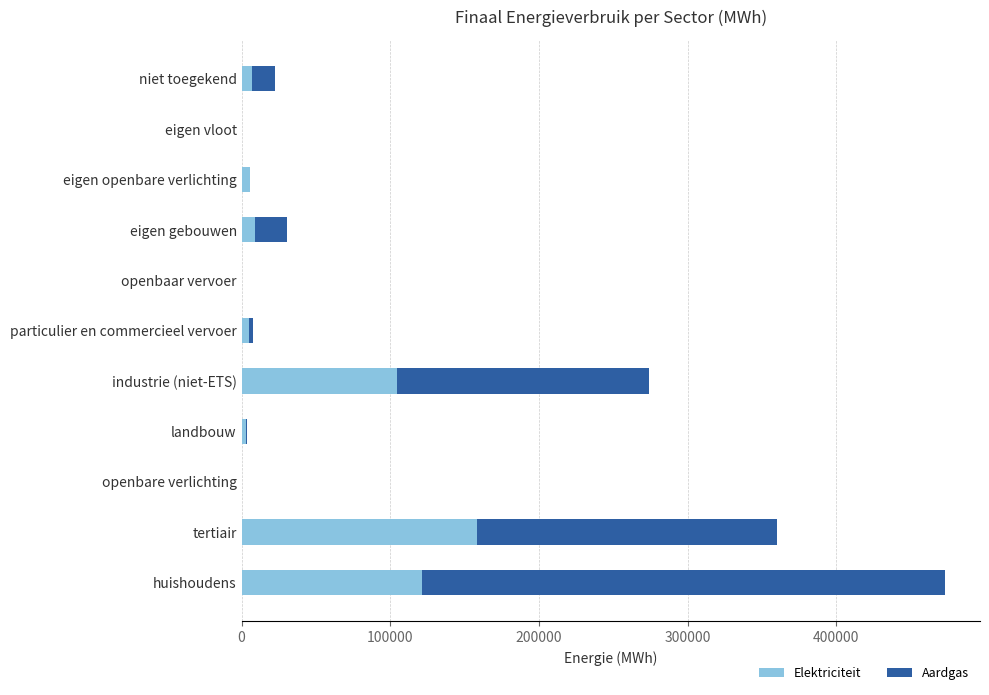

Which category has the highest value in the Elektriciteit series?

tertiair